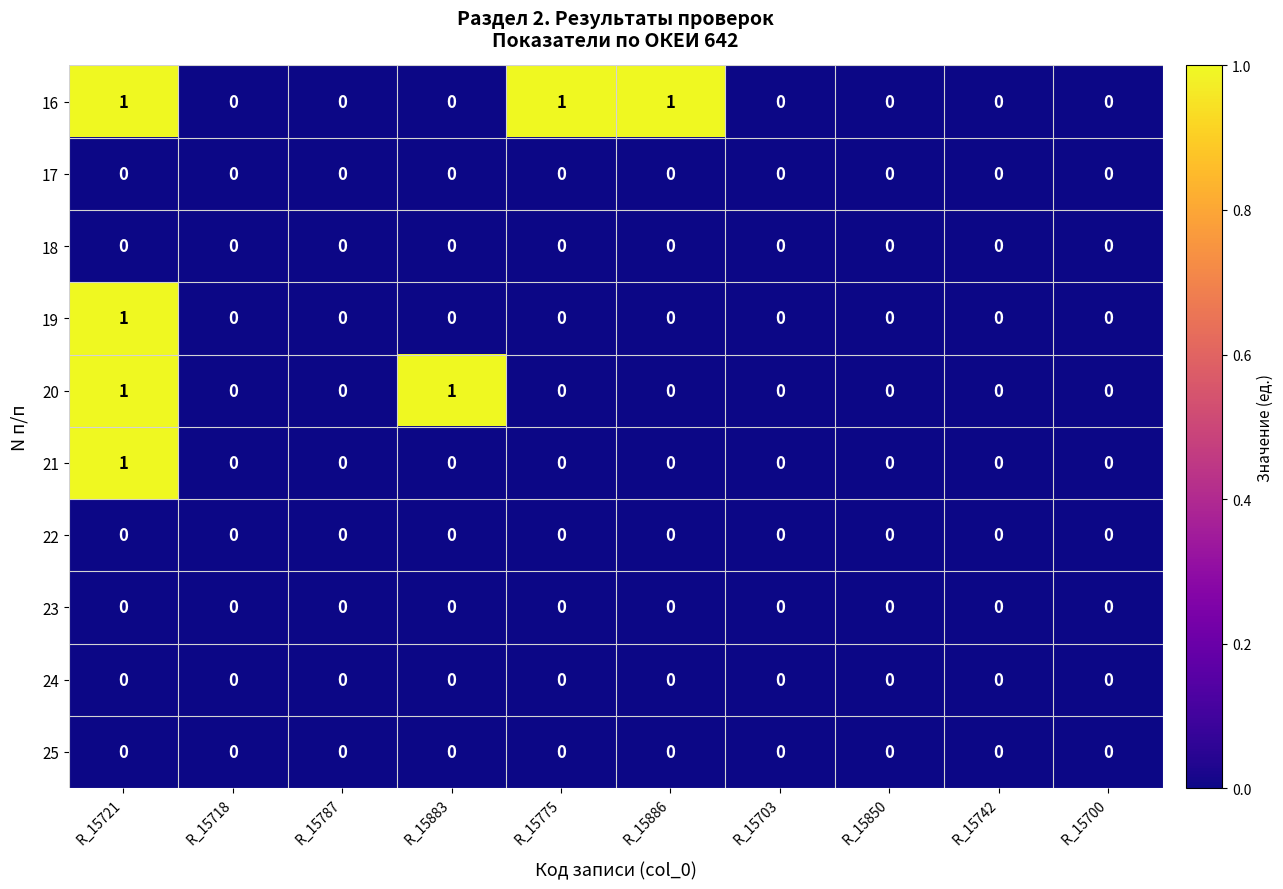

At which category is the sum across all series the highest?

R_15721